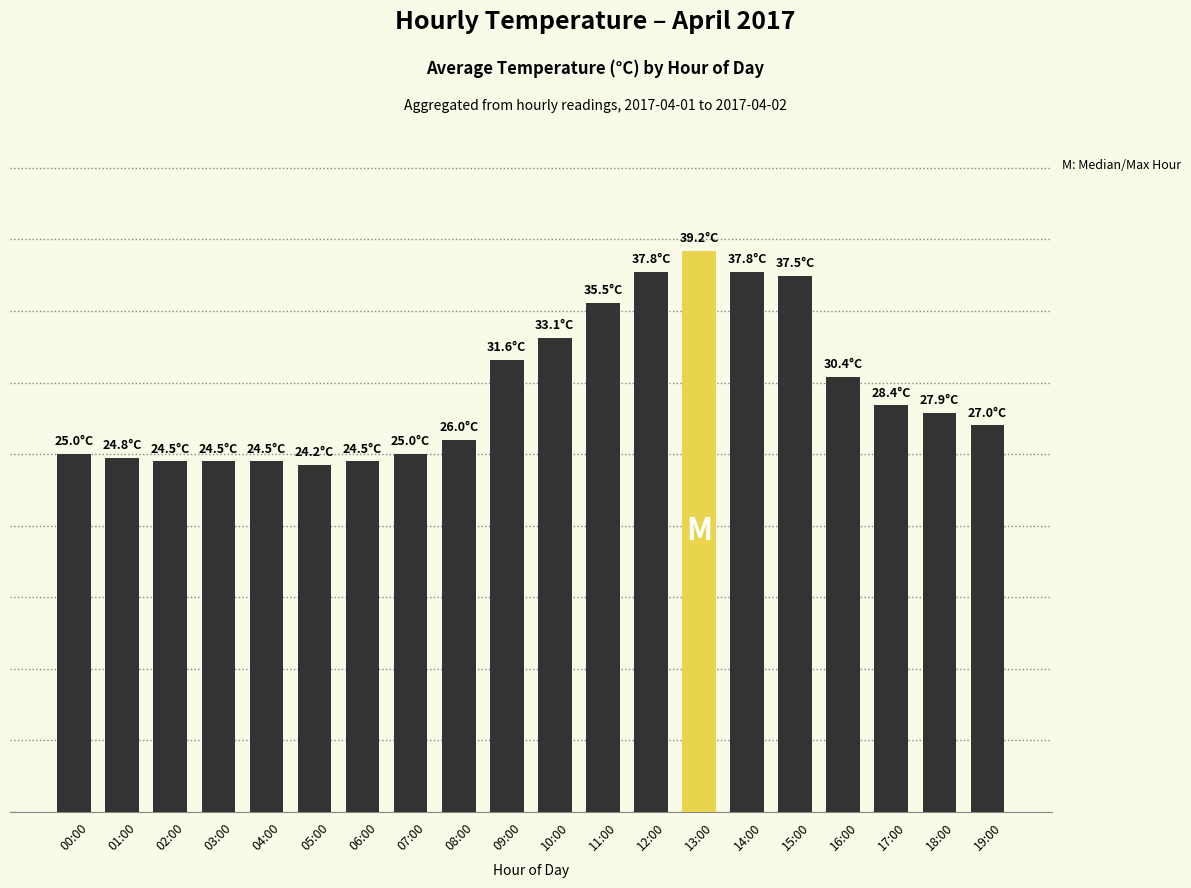

The chart shows a value of 7.6 at 17:00. True or false?

False